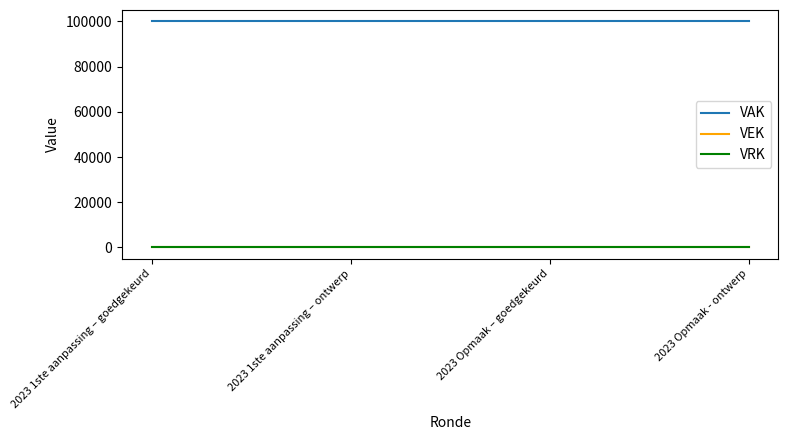

True or false: VRK and VEK intersect in this chart.

False